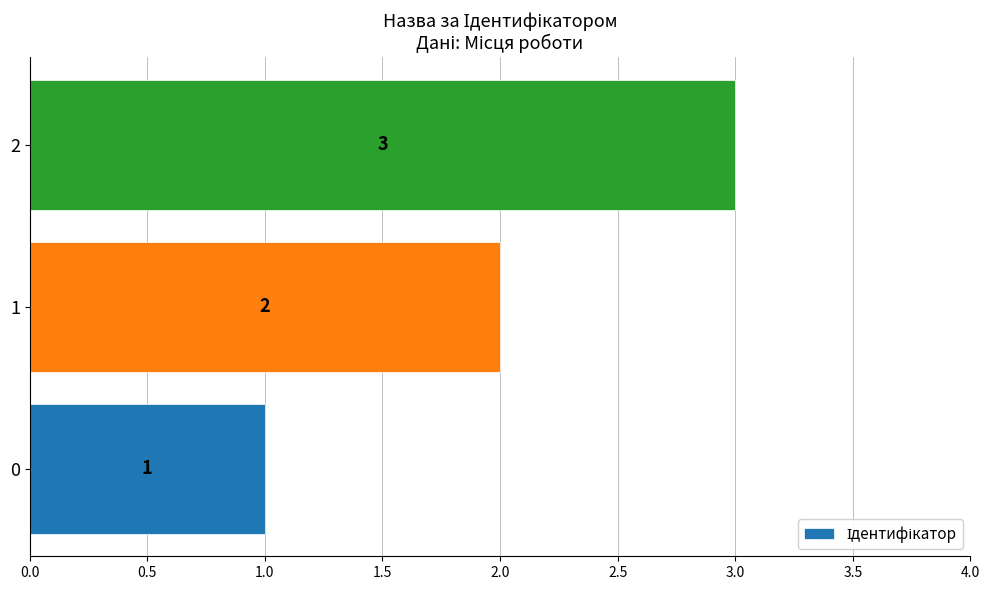

The value at 1 is 0. True or false?

False